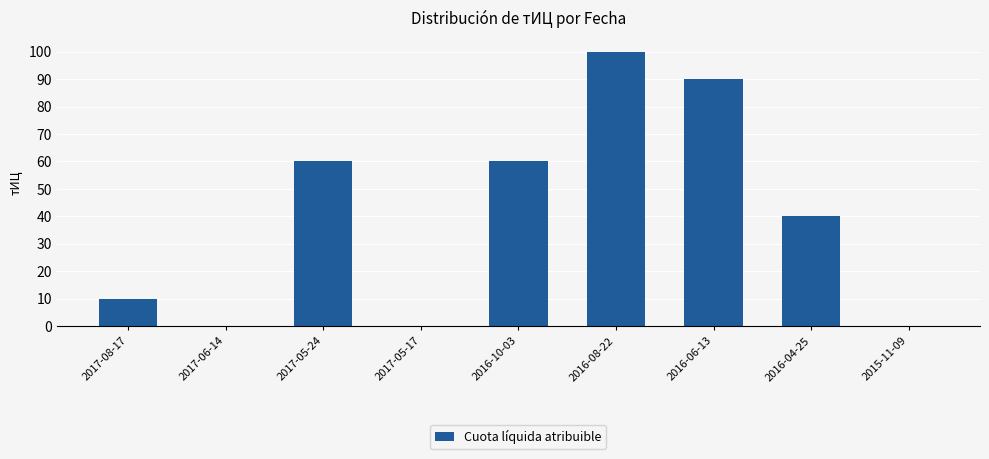

The value at 2016-08-22 is 100. True or false?

True